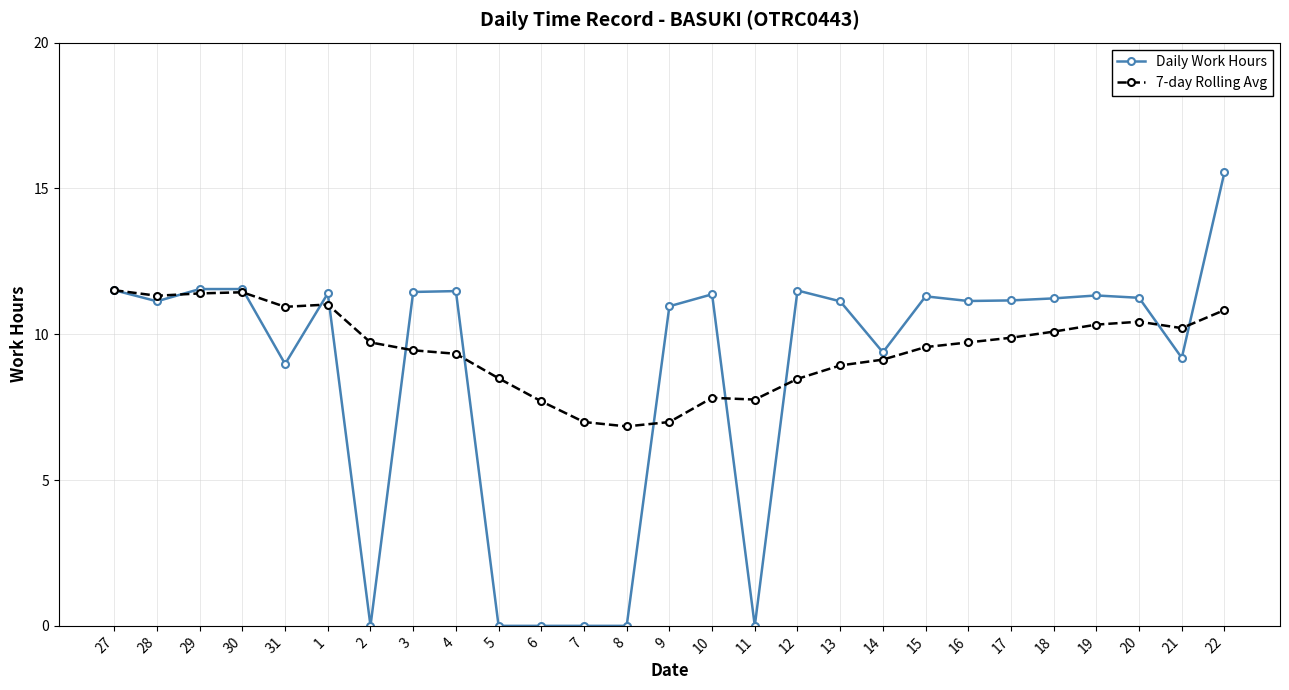

Where is the first local minimum for Daily Work Hours?

28